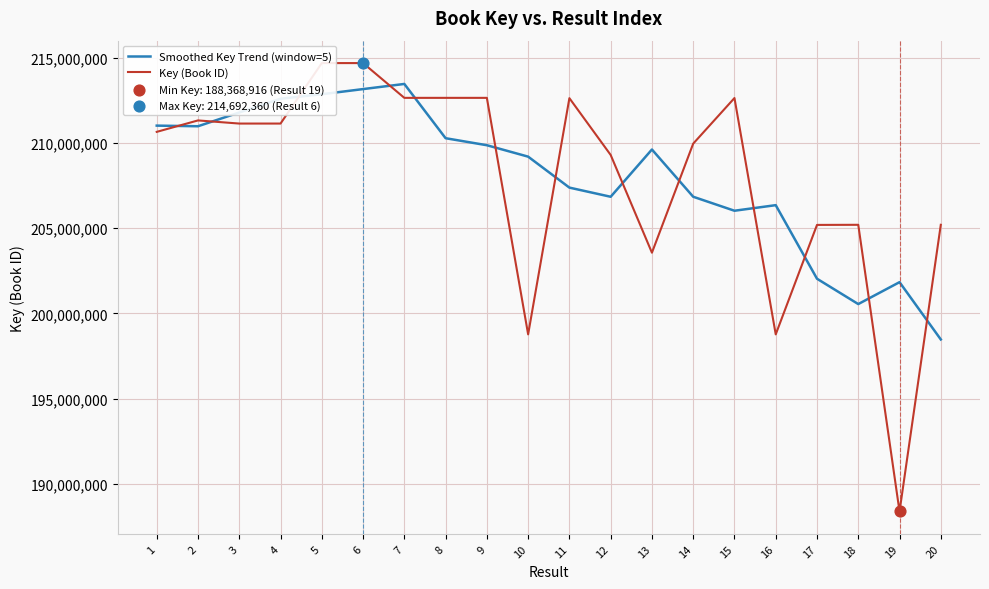

What is the total value across all series at 15?

418664985